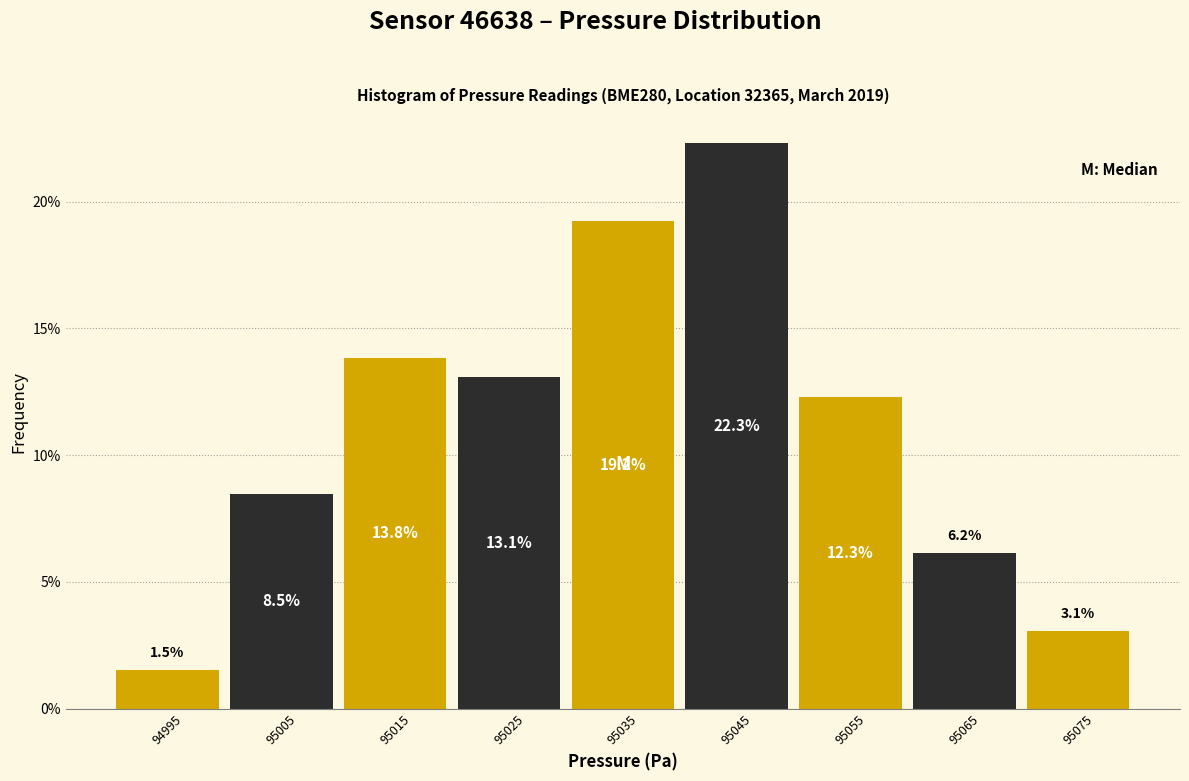

Reading left to right, list every bar in this chart as the range it spans on the x-axis followed by its height.

94990 to 95000: 1.5
95000 to 95010: 8.5
95010 to 95020: 13.8
95020 to 95030: 13.1
95030 to 95040: 19.2
95040 to 95050: 22.3
95050 to 95060: 12.3
95060 to 95070: 6.2
95070 to 95080: 3.1